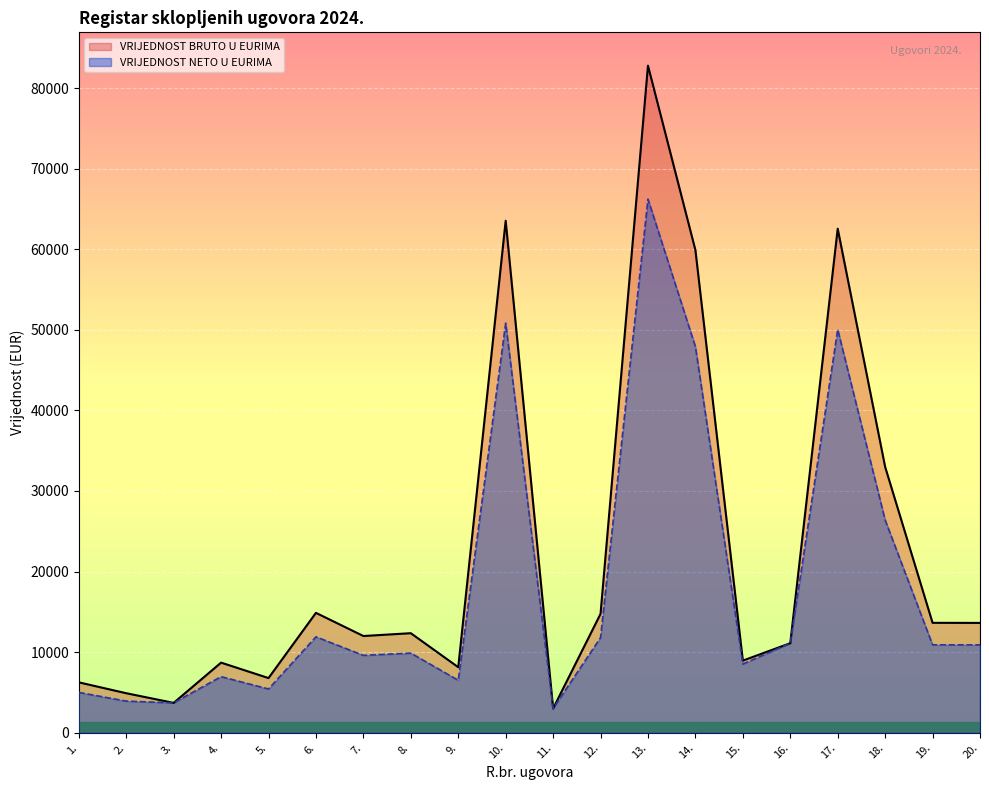

How many lines are shown in the chart?

2